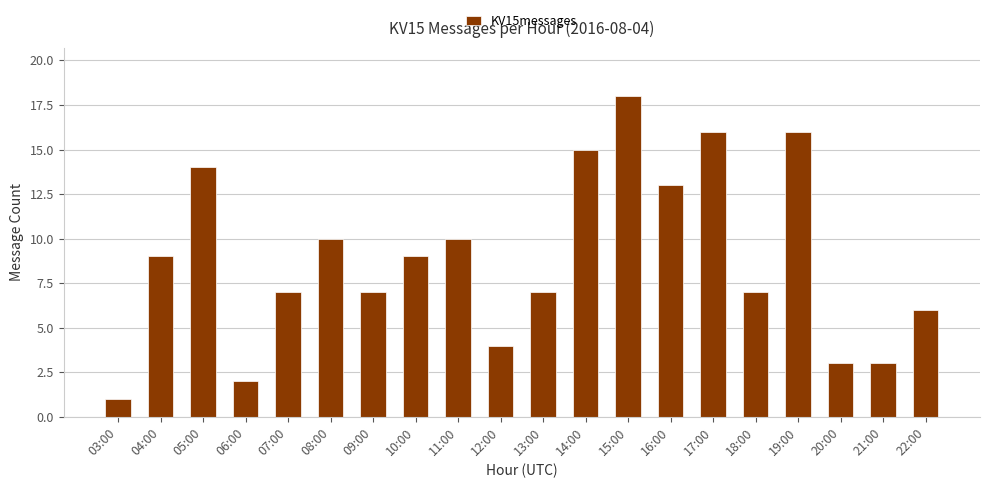

At which category does the chart reach its peak across all series?

15:00